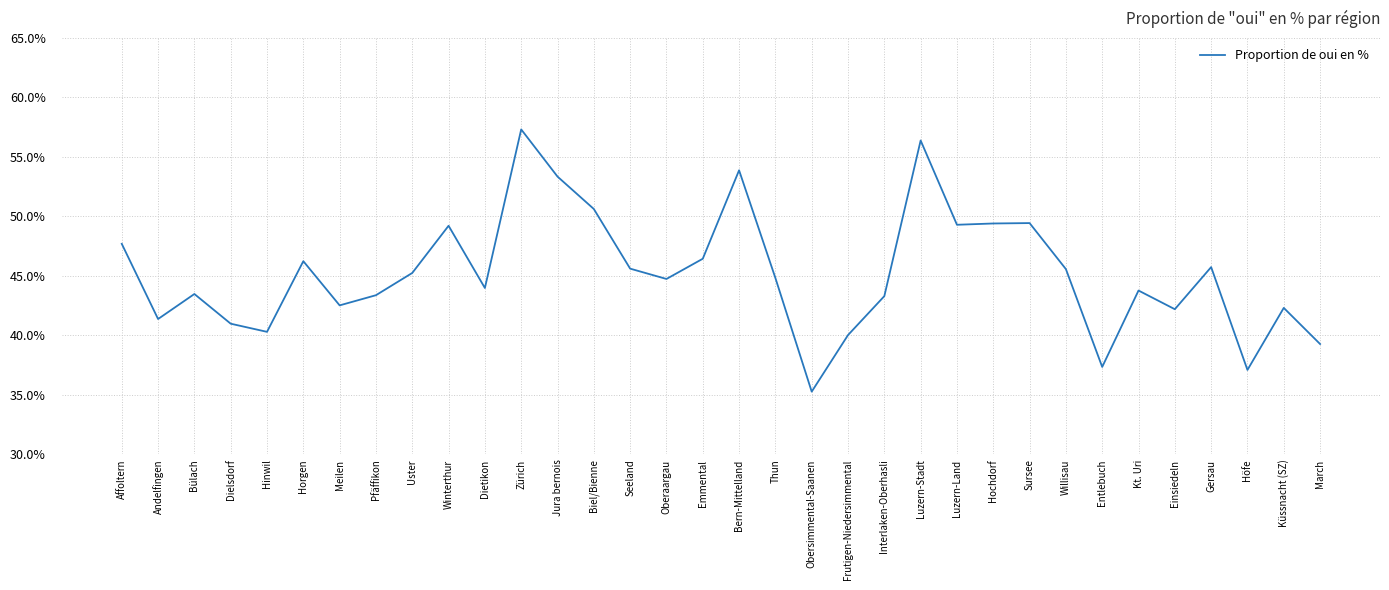

Which has a higher value, Frutigen-Niedersimmental or Höfe?

Frutigen-Niedersimmental